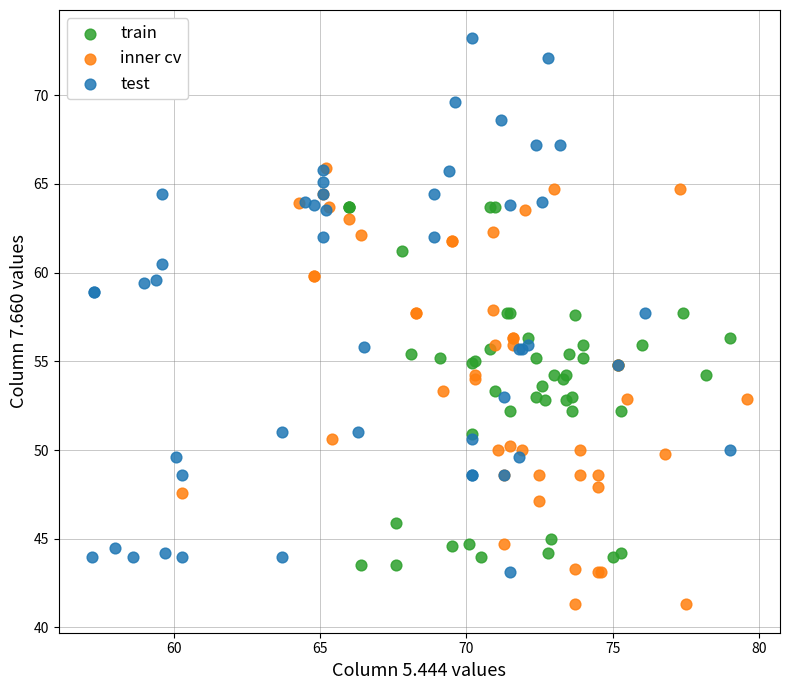

Which series reaches the maximum Y coordinate?

test